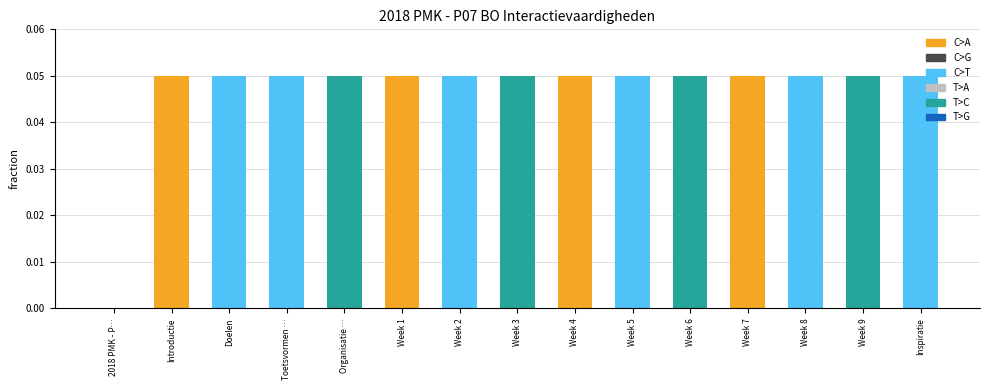

True or false: the data shows 0.1 at Organisatie ….

False